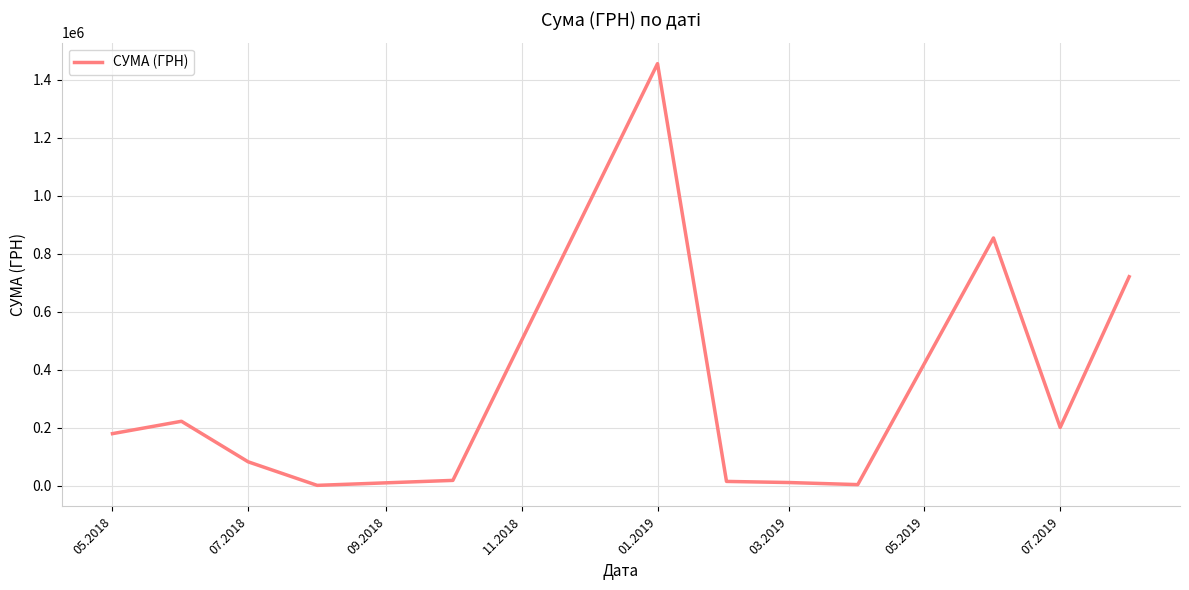

True or false: the data has more than 2 interior local peaks.

True